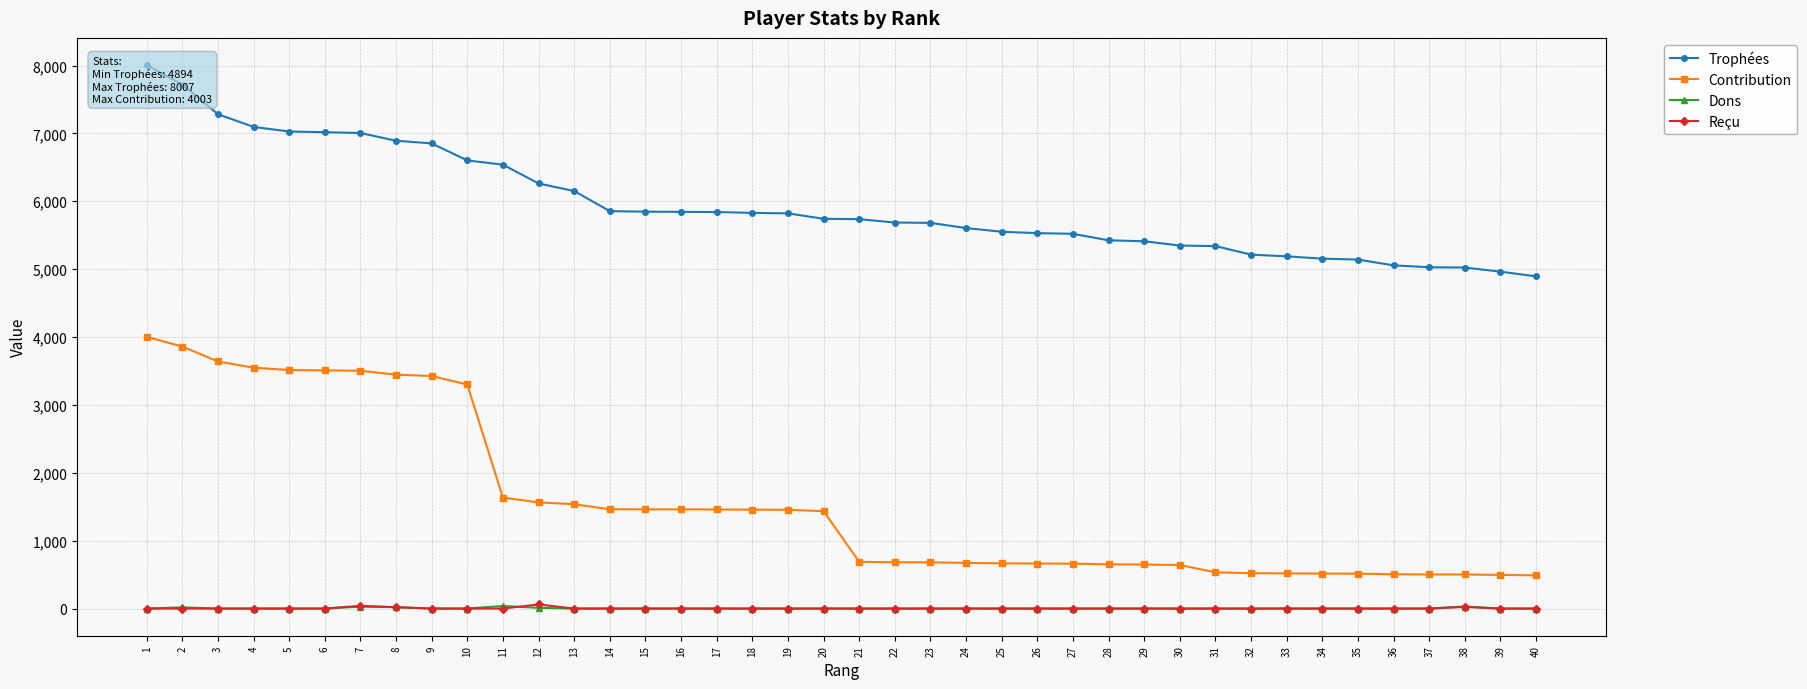

At which label does Dons reach its minimum?

1